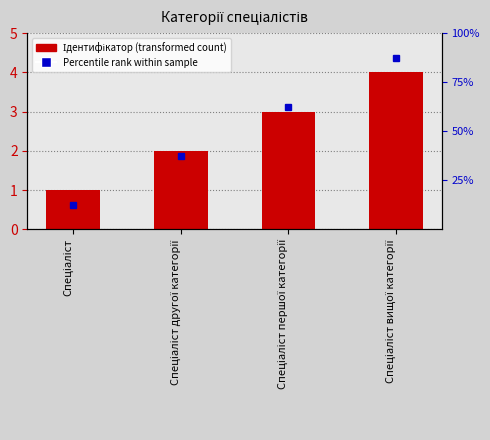

Reading left to right, transcribe all the data shown in this chart.

1	2	3	4